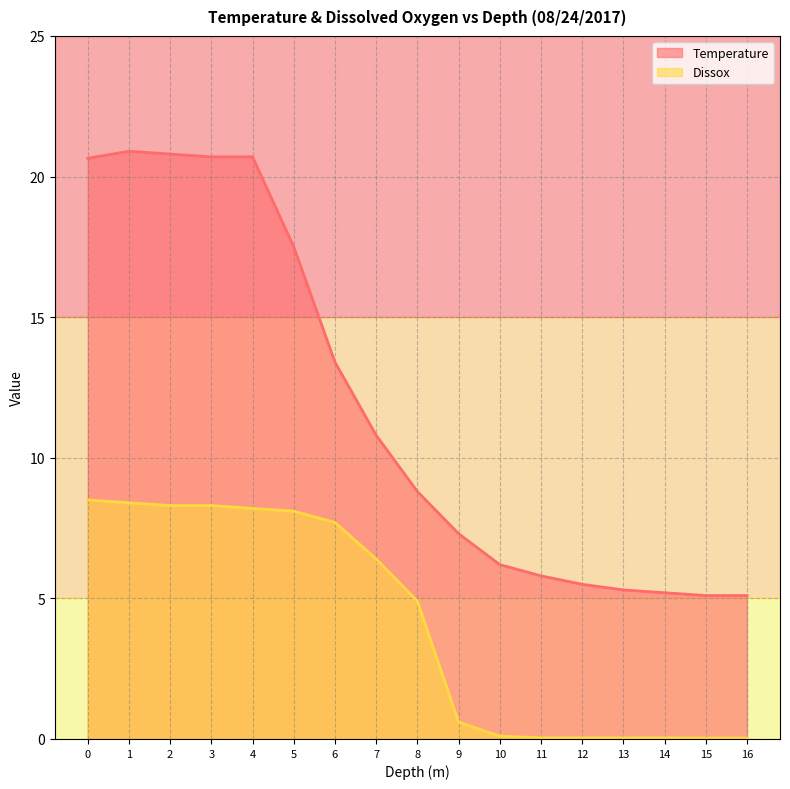

Is the value of Dissox at 14 greater than the value of Temperature at 11?

No